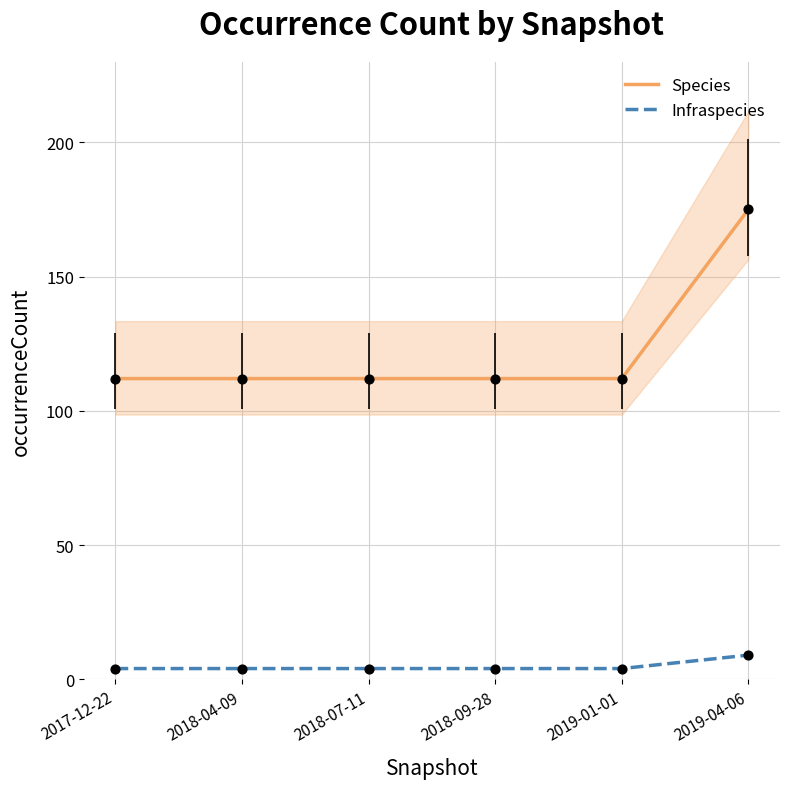

At which category is the sum across all series the highest?

2019-04-06